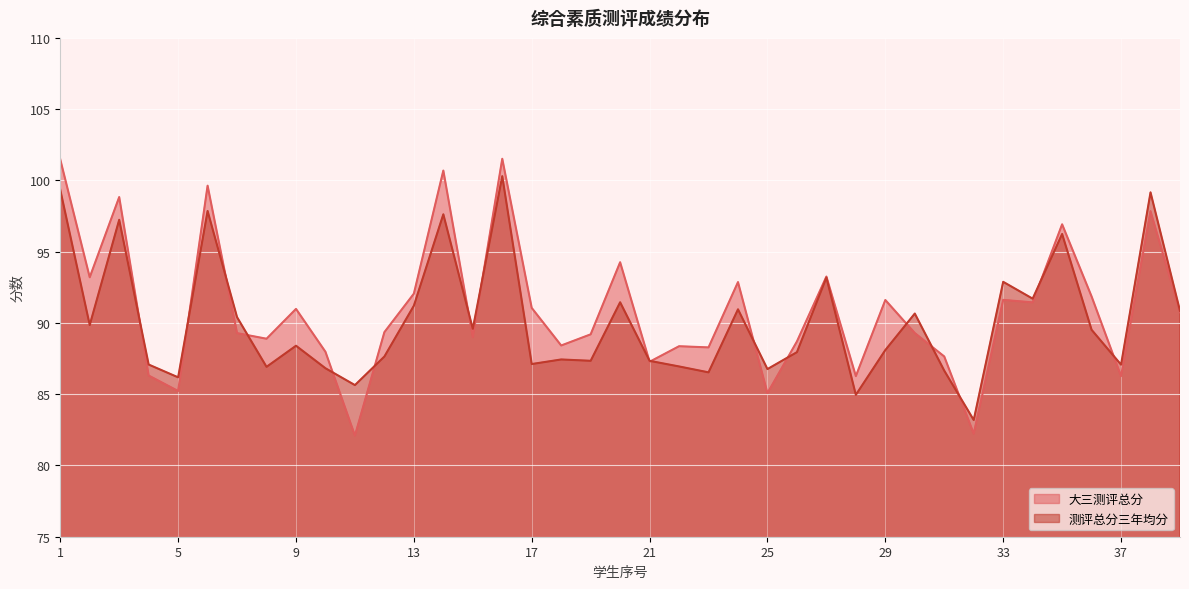

What is the sum of all 测评总分三年均分 values?

3516.1